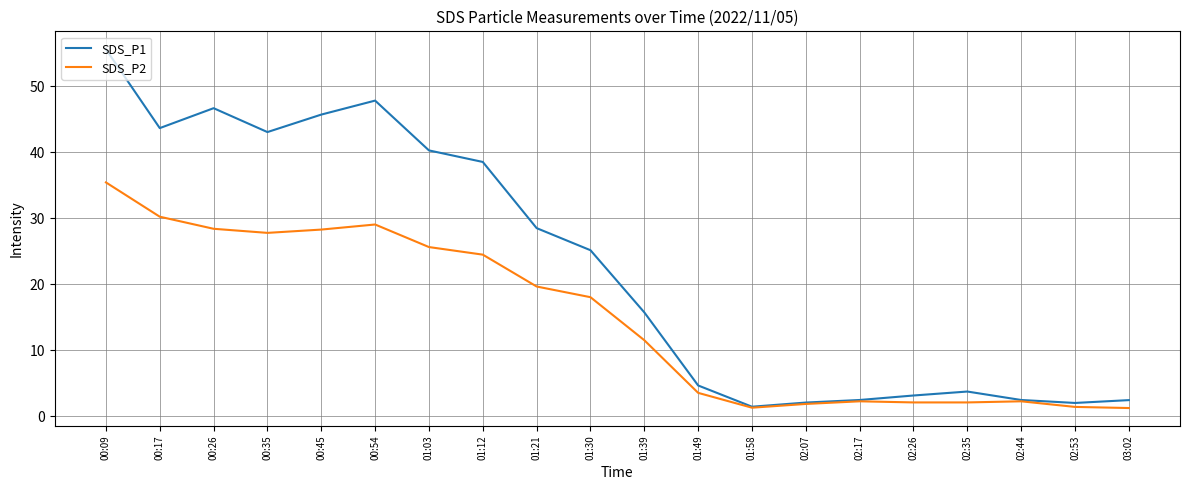

The SDS_P1 series shows 45.7 at 00:45. True or false?

True